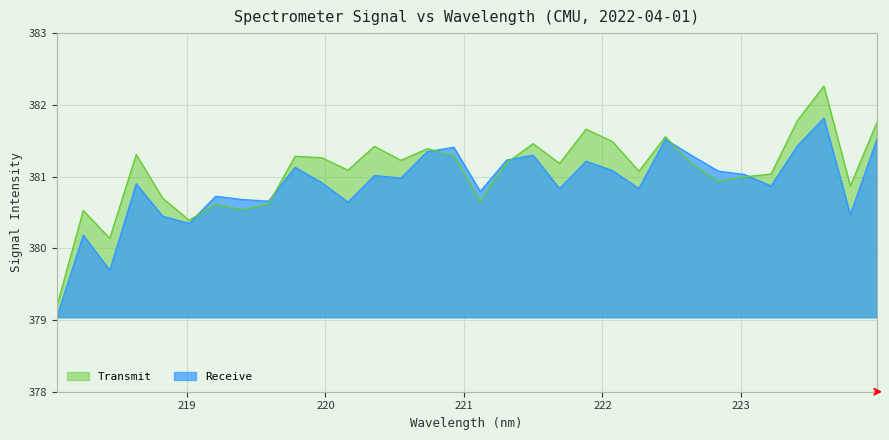

What is the change in value from 218.2508 to 223.0264?

+0.8